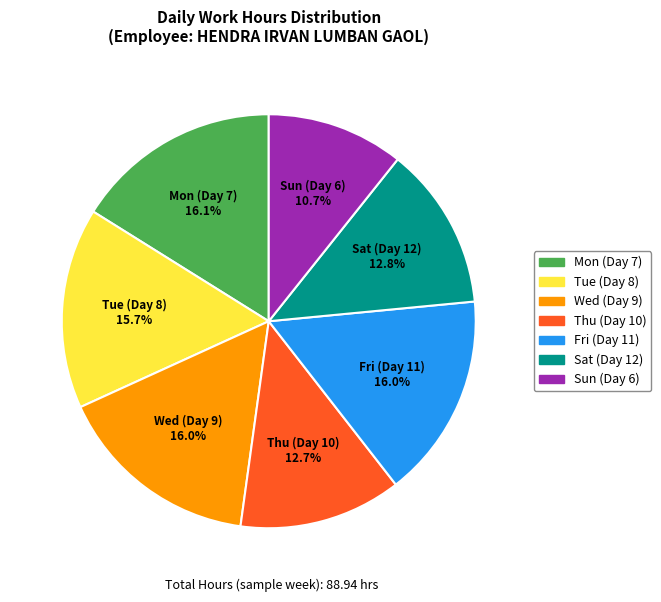

To the nearest percent, what is the average slice percentage?

14%